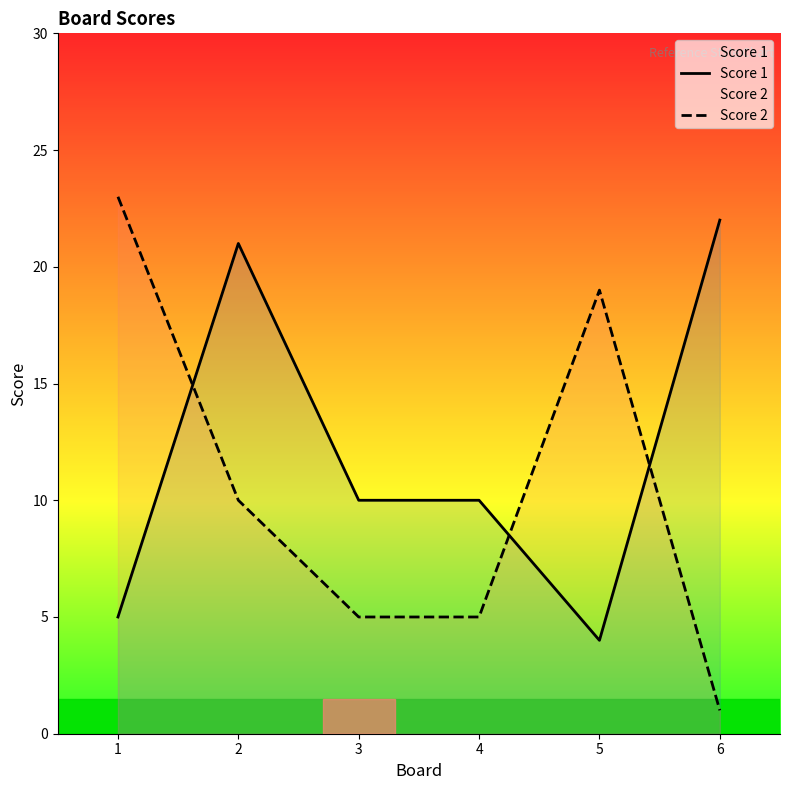

How many Score 2 values are between 5 and 19?

4